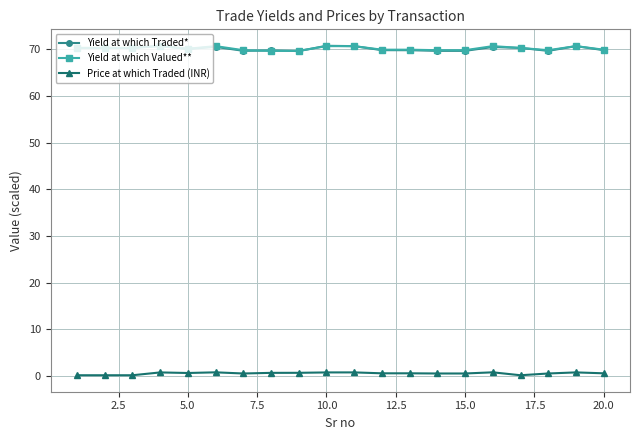

True or false: Yield at which Traded* has more than 2 points higher than both neighbors.

True